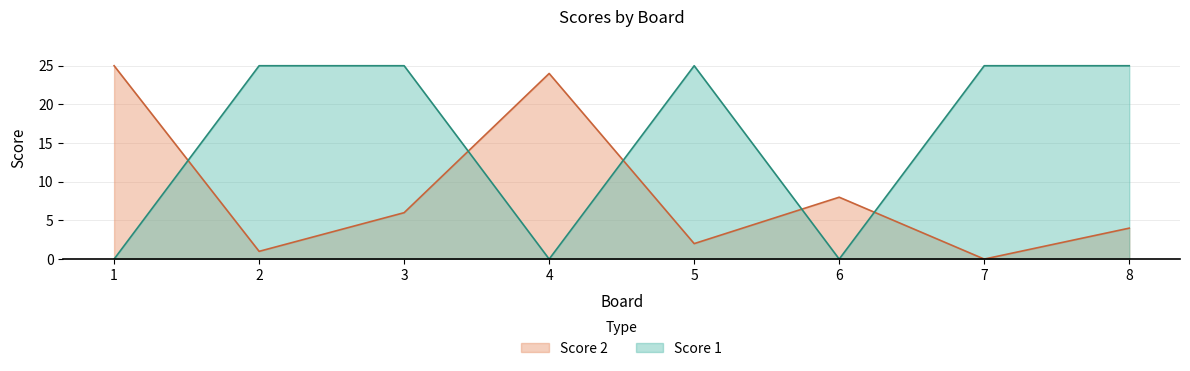

List the series in order of their peak value, highest first.

Score 1, Score 2